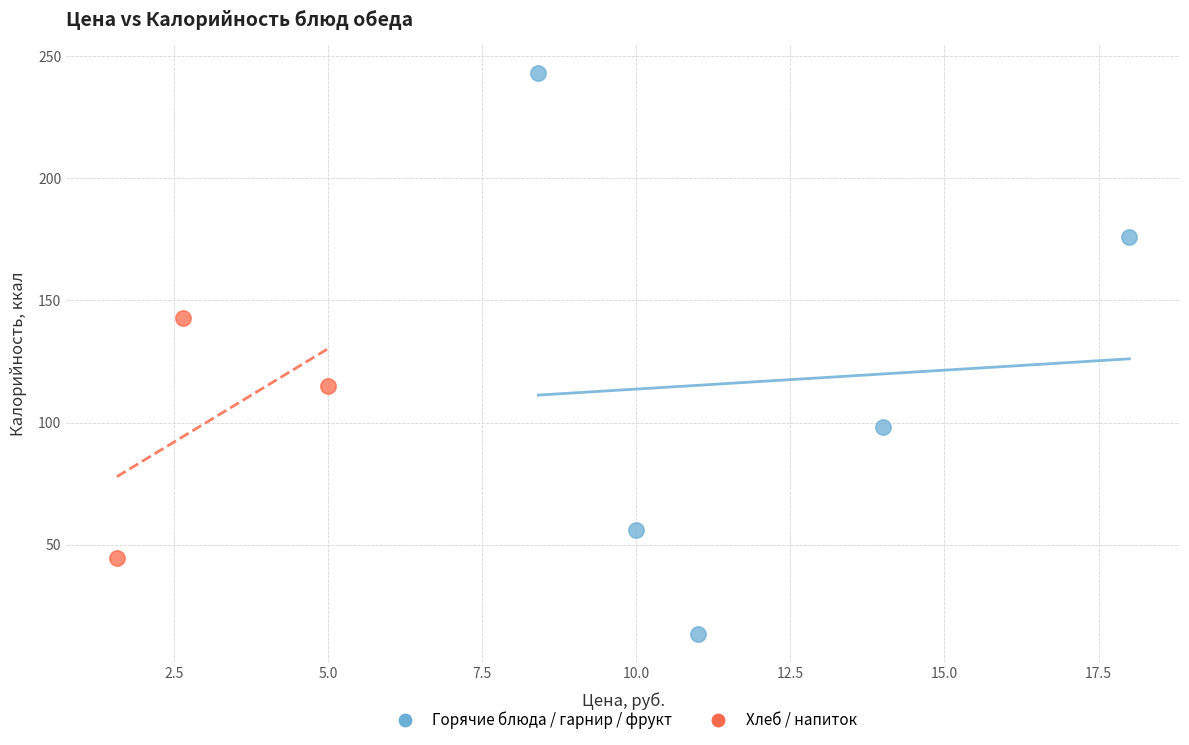

Which series has the largest Y range (max minus min)?

Горячие блюда / гарнир / фрукт